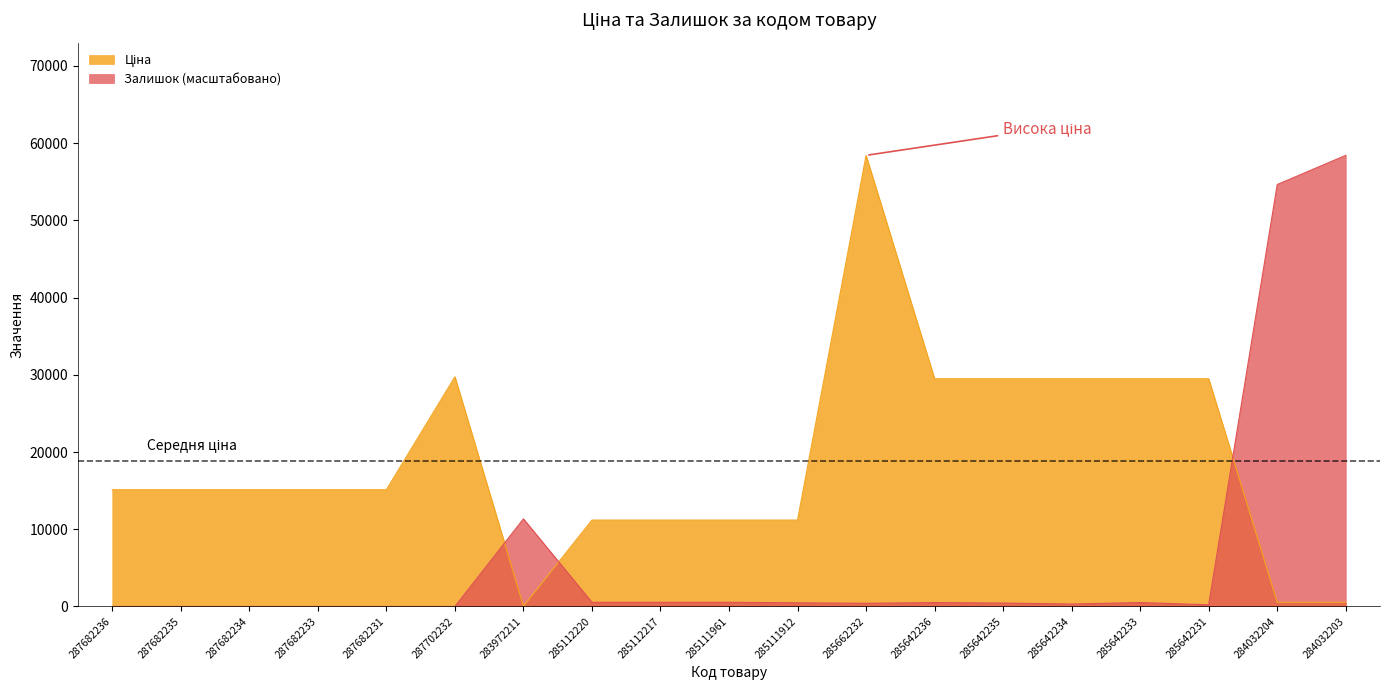

Reading left to right, list all the values displayed in this chart.

Ціна: 15120.0	15120.0	15120.0	15120.0	15120.0	29747.2	32.0	11188.2	11188.2	11188.2	11188.2	58426.5	29491.5	29491.5	29491.5	29491.5	29491.5	539.0	539.0
Залишок: 0.0	0.0	0.0	0.0	0.0	0.0	11345.0	535.7	535.7	535.7	472.7	409.7	504.2	441.2	315.1	504.2	220.6	54644.9	58426.5